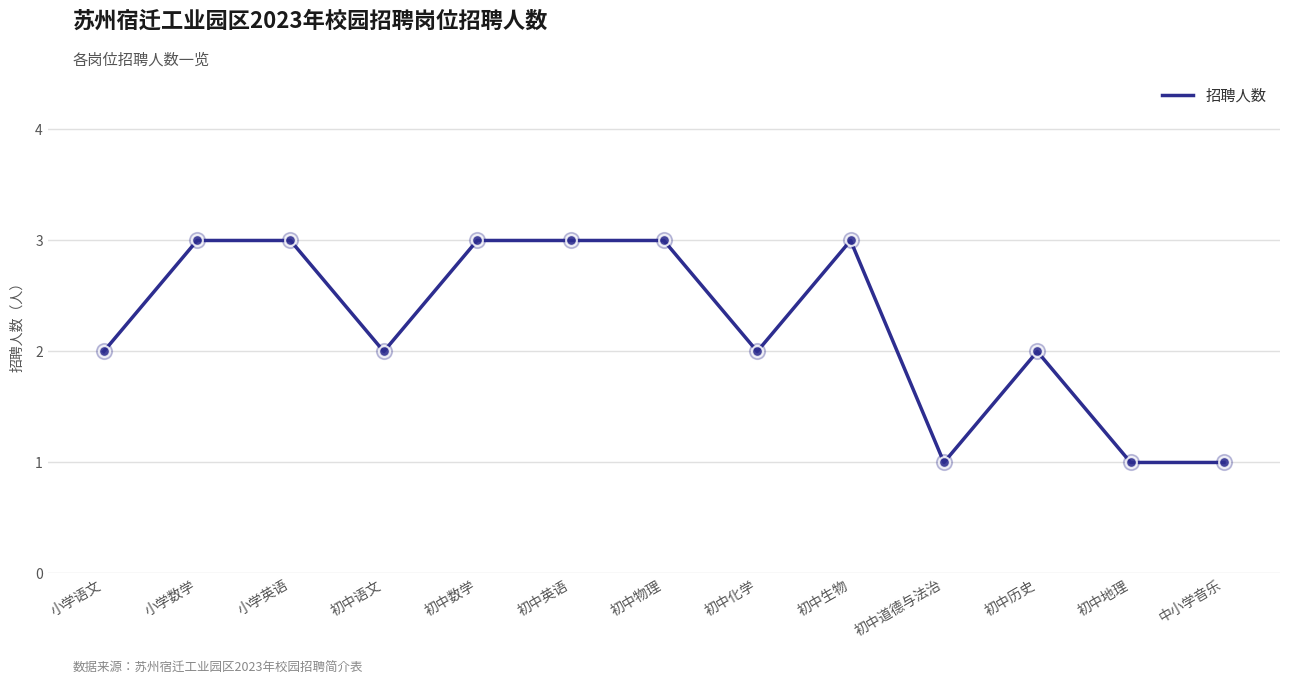

What is the change in value from 初中语文 to 初中生物?

+1